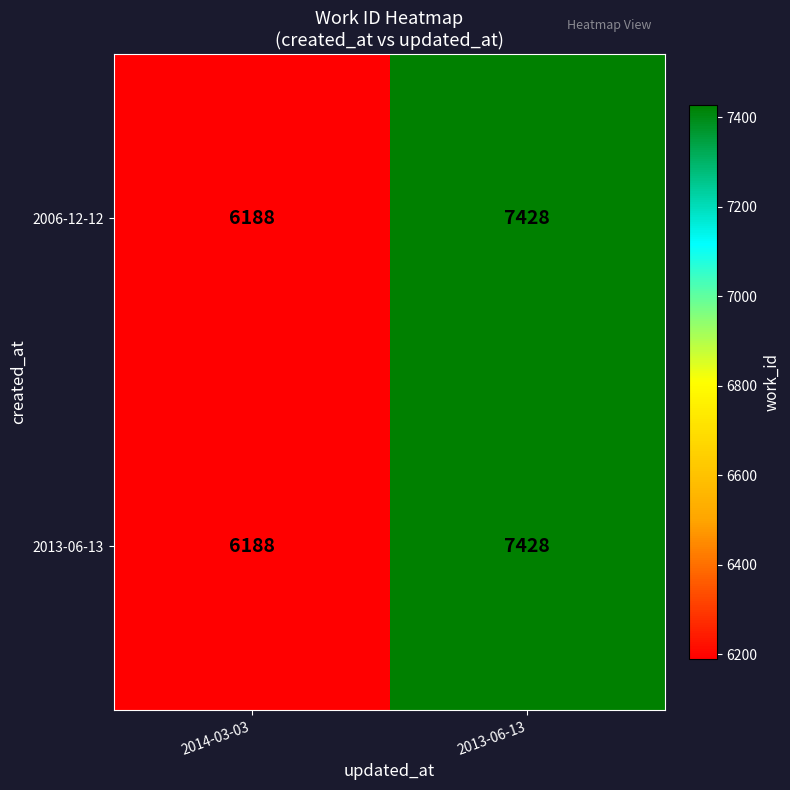

Is it true that 2013-06-13 equals 7428 at 2013-06-13?

True